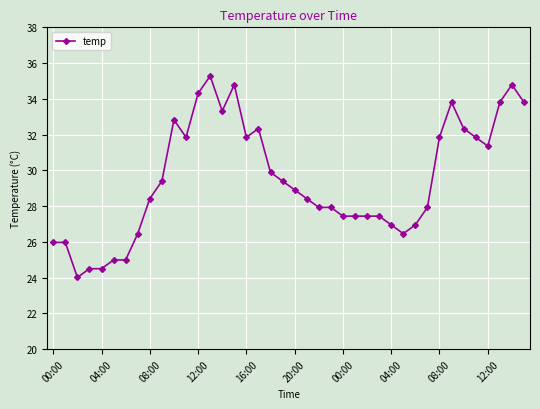

What is the value of the 34th point from the left?

33.8